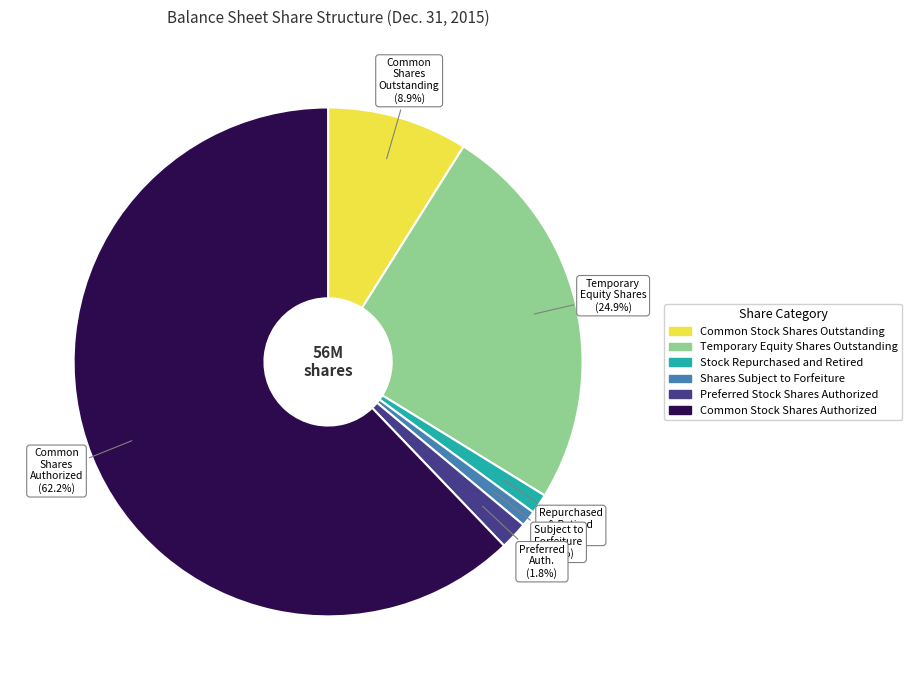

How many slices are in this pie chart?

6